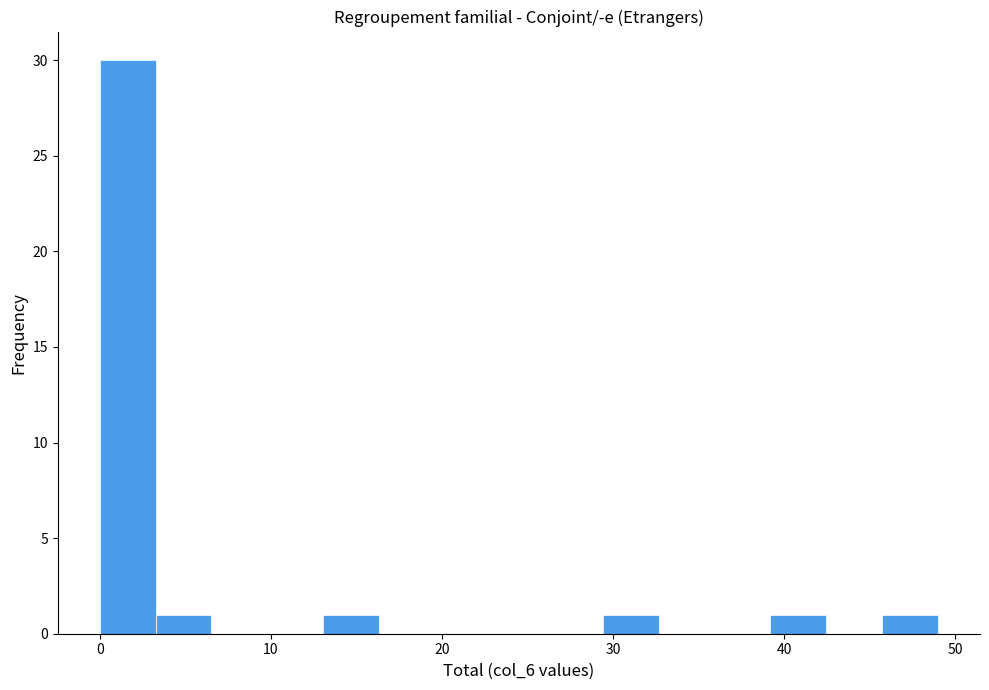

Around what value on the x-axis is the tallest bar? Give the approximate position of its centre, as read against the axis.

2